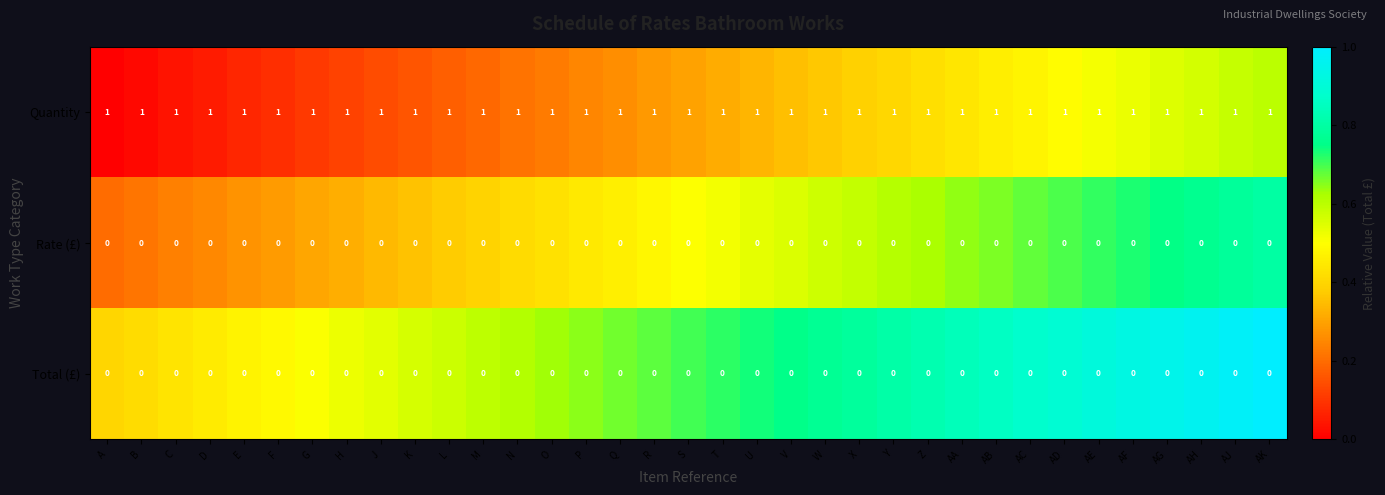

Is it true that Total (£) equals 0 at L?

True